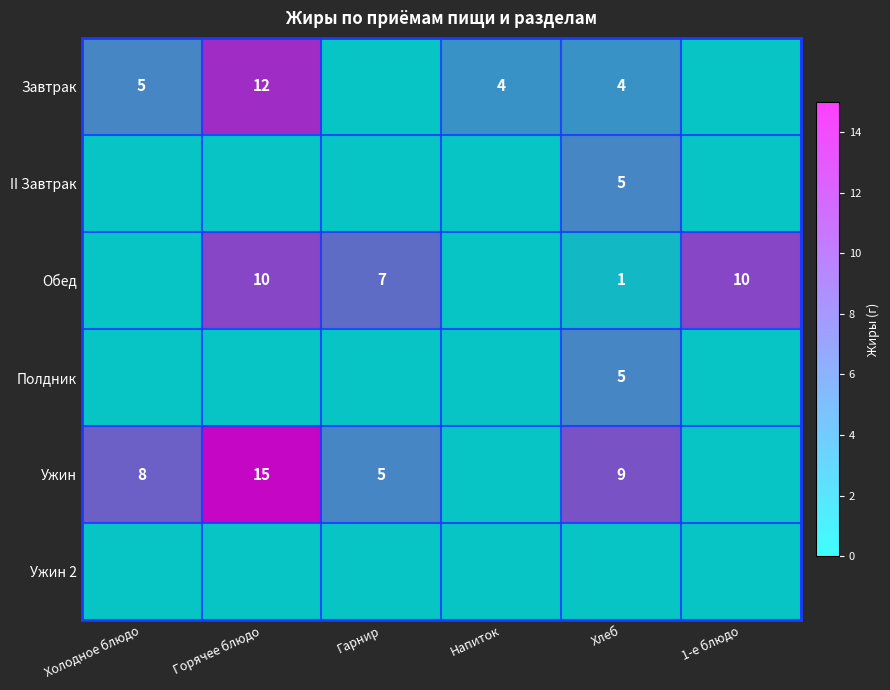

The value of Обед at 1-е блюдо is 10. True or false?

True